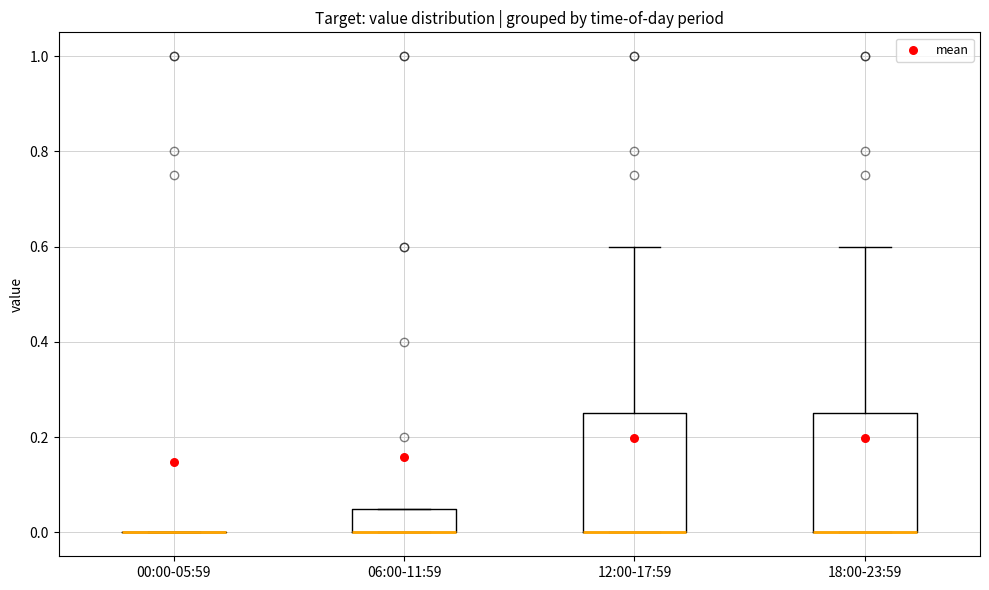

Reading left to right, read every box against the y-axis: the position of its median line, the range the box covers, and the ends of its whiskers. The values are not printed on the chart, so give them approximately, as read against the axis.

00:00-05:59: box collapsed to a line at 0.00, whiskers 0.00 to 0.00
06:00-11:59: median 0.00 (drawn on the box's lower edge), box 0.00 to 0.06, whiskers 0.00 to 0.06
12:00-17:59: median 0.00 (drawn on the box's lower edge), box 0.00 to 0.26, whiskers 0.00 to 0.60
18:00-23:59: median 0.00 (drawn on the box's lower edge), box 0.00 to 0.26, whiskers 0.00 to 0.60